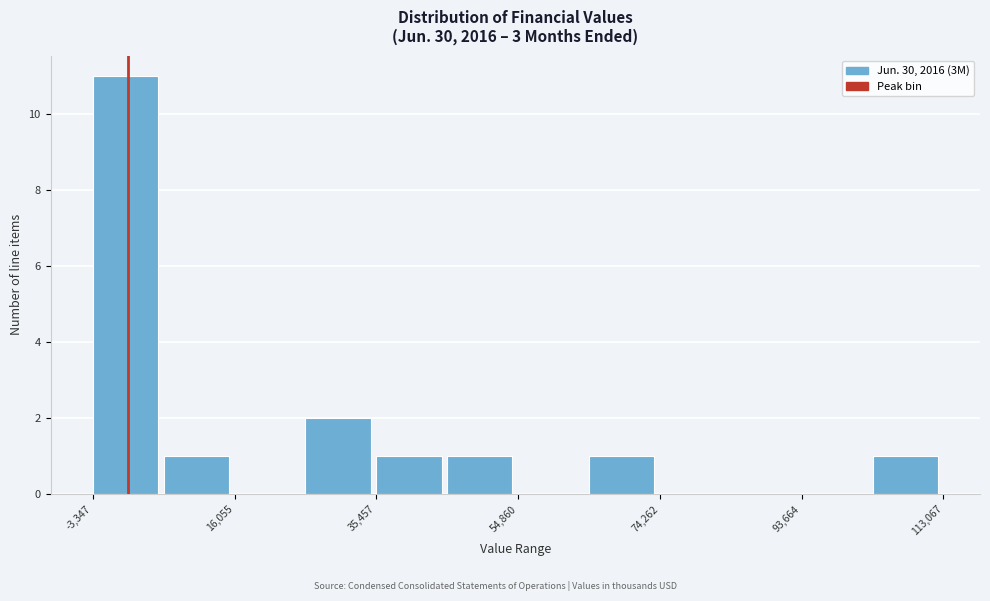

Reading left to right, transcribe this chart: for each bar, give the range it covers on the x-axis and its height. Neither the bar edges nor the heights are printed on the chart, so give them approximately, as read against the axes.

-4000 to 6000: 11
6000 to 16000: 1
16000 to 26000: 0
26000 to 36000: 2
36000 to 46000: 1
46000 to 54000: 1
54000 to 64000: 0
64000 to 74000: 1
74000 to 84000: 0
84000 to 94000: 0
94000 to 104000: 0
104000 to 114000: 1